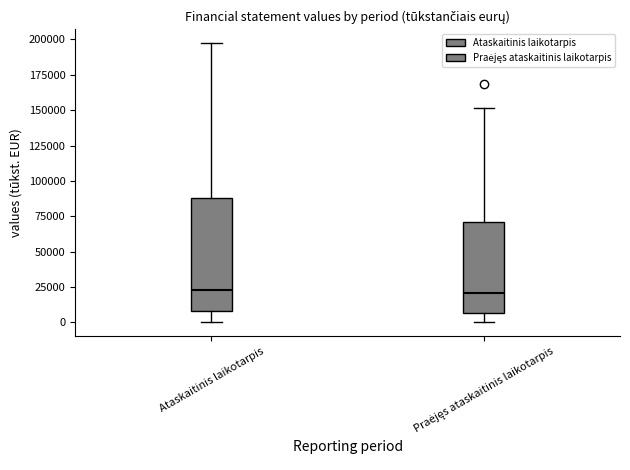

Reading left to right, read every box against the y-axis: the position of its median line, the range the box covers, and the ends of its whiskers. The values are not printed on the chart, so give them approximately, as read against the axis.

Ataskaitinis laikotarpis: median 25000, box 10000 to 90000, whiskers 0 to 195000
Praėjęs ataskaitinis laikotarpis: median 20000, box 5000 to 70000, whiskers 0 to 150000